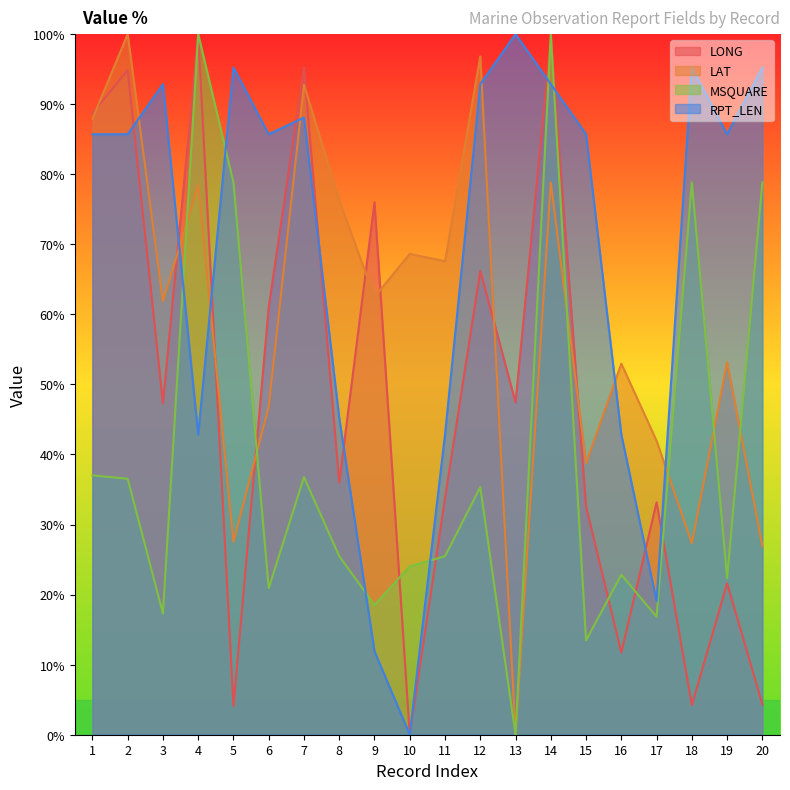

What are all the series names shown in the legend?

LONG, LAT, MSQUARE, RPT_LEN